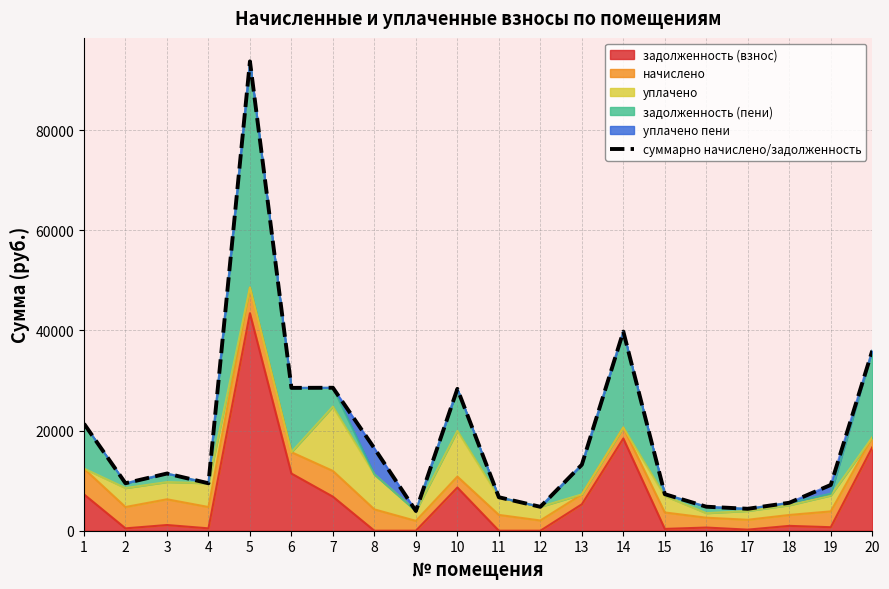

Reading left to right, list all the values displayed in this chart.

1=21379.7	2=9482.6	3=11425.5	4=9478.0	5=93750.5	6=28531.6	7=28554.2	8=16450.7	9=3943.4	10=28336.6	11=6685.8	12=4777.5	13=13189.5	14=39782.6	15=7305.0	16=4795.3	17=4381.0	18=5585.3	19=9145.4	20=35943.1